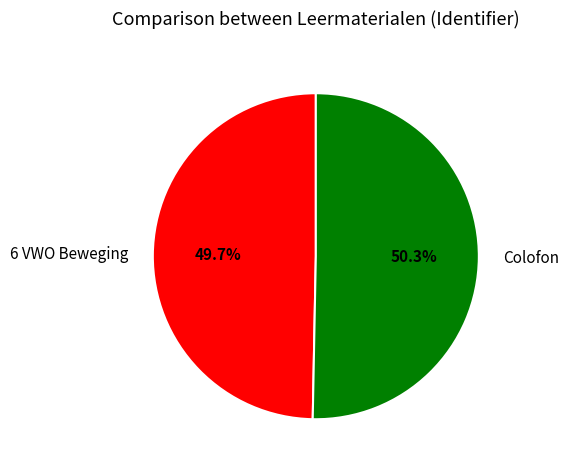

What percentage is NOT represented by Colofon?

49.7%